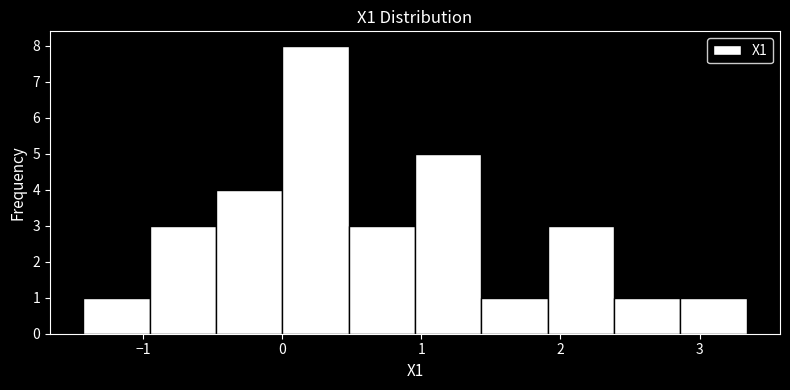

Reading left to right, list every bar in this chart as the range it spans on the x-axis followed by its height. Neither the bar edges nor the heights are printed on the chart, so give them approximately, as read against the axes.

-1.4 to -1.0: 1
-1.0 to -0.5: 3
-0.5 to 0.0: 4
0.0 to 0.5: 8
0.5 to 1.0: 3
1.0 to 1.4: 5
1.4 to 1.9: 1
1.9 to 2.4: 3
2.4 to 2.9: 1
2.9 to 3.3: 1